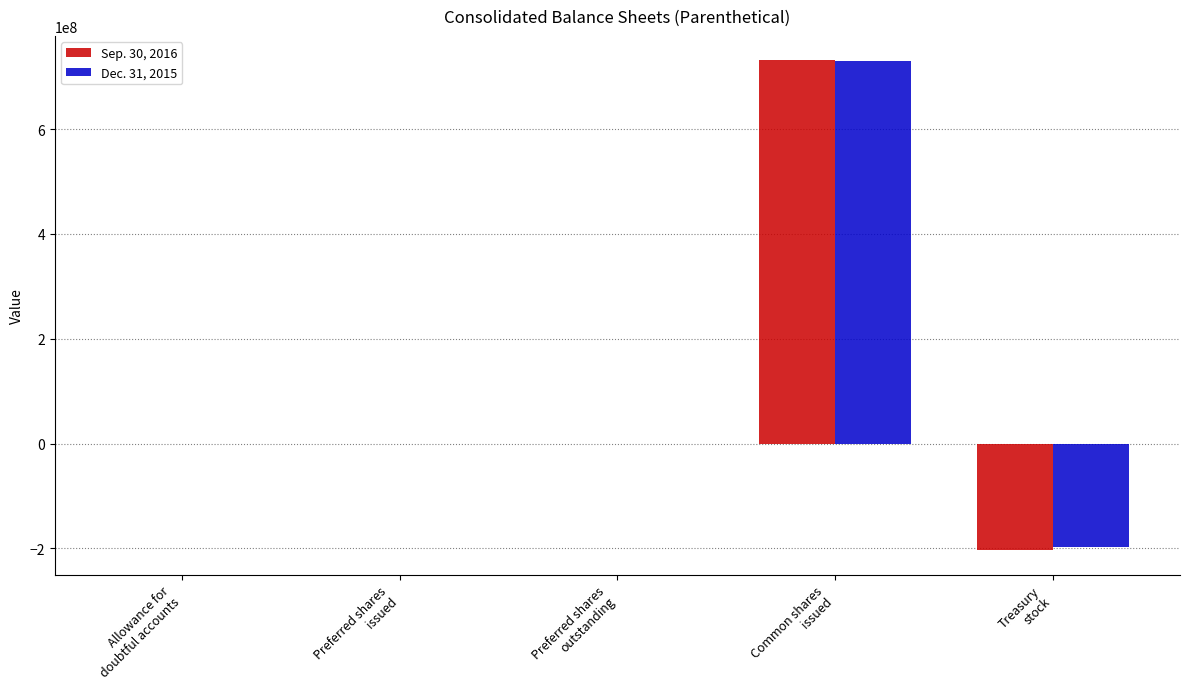

What are all the series names shown in the legend?

Sep. 30, 2016, Dec. 31, 2015